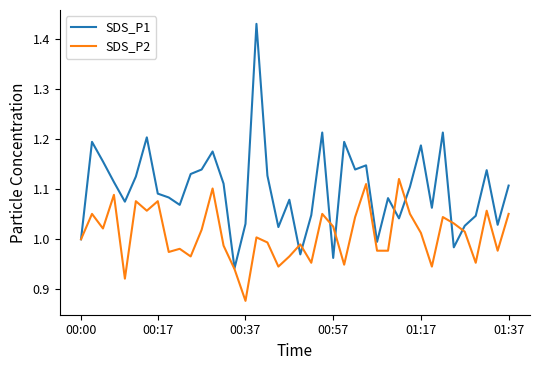

Rank the series by their average value, from highest to lowest.

SDS_P1, SDS_P2